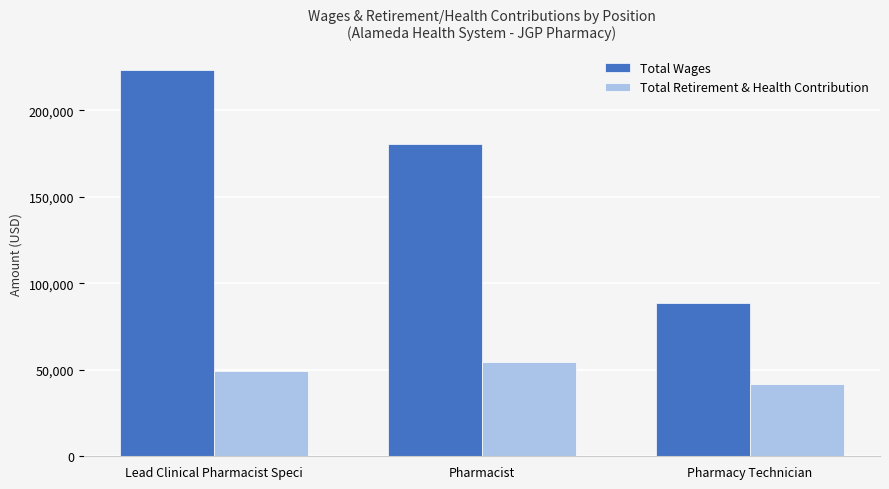

Does the chart contain any negative values?

No